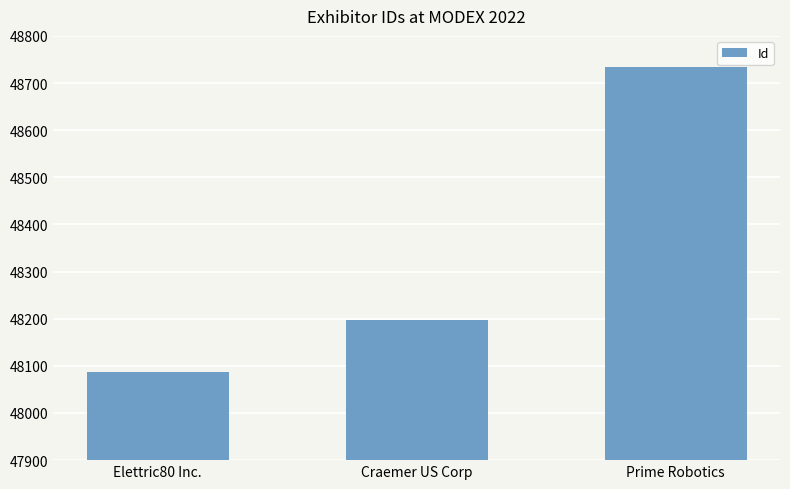

Rank the categories by value from highest to lowest.

Prime Robotics, Craemer US Corp, Elettric80 Inc.